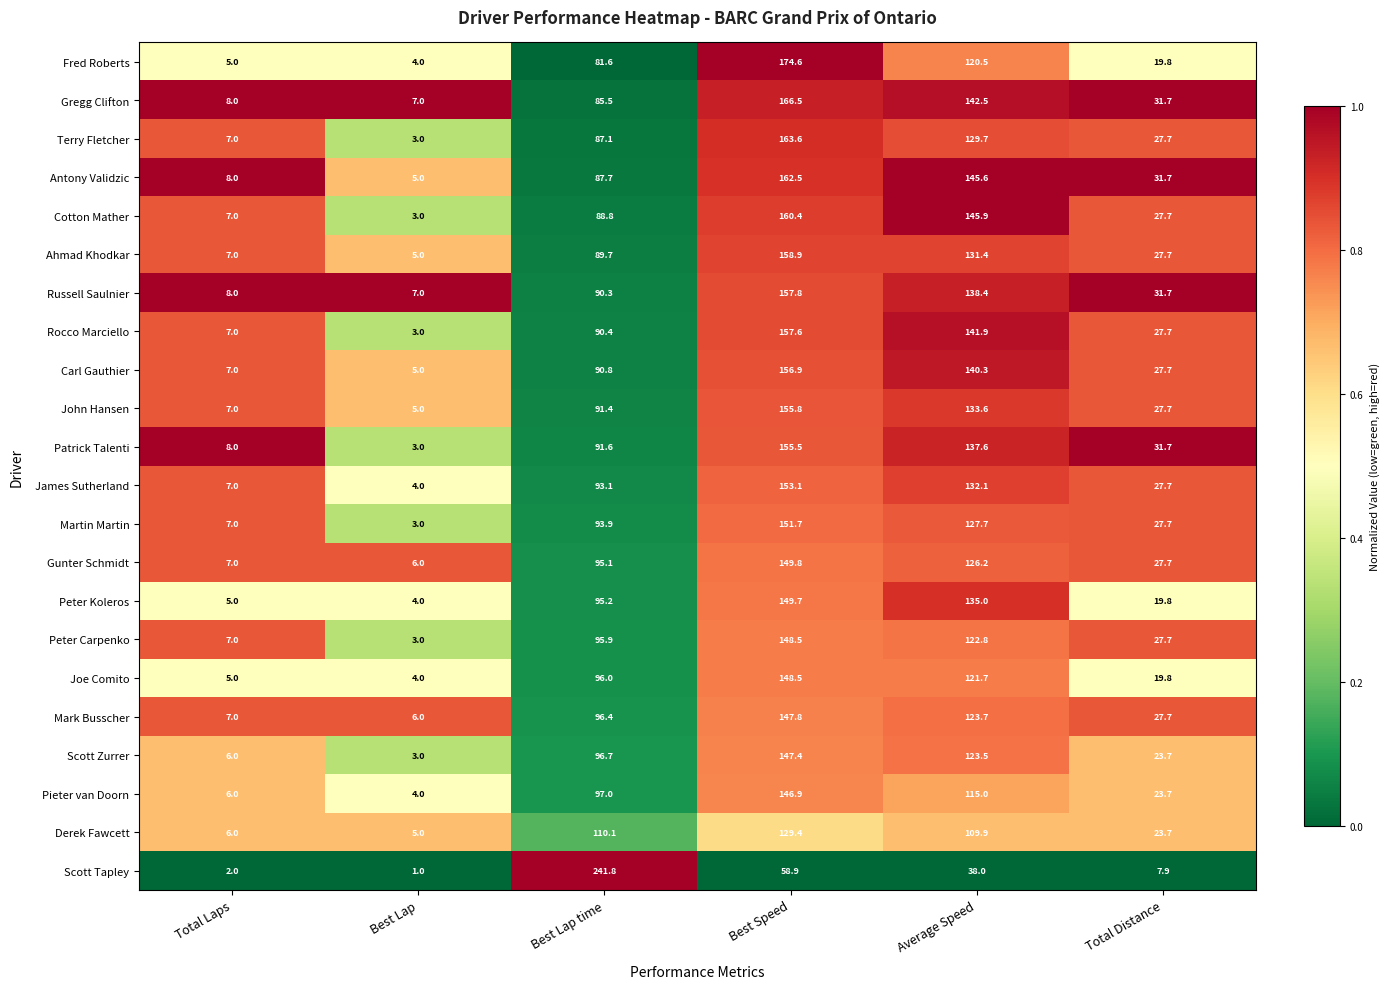

What is the average value of the Rocco Marciello series?

71.3